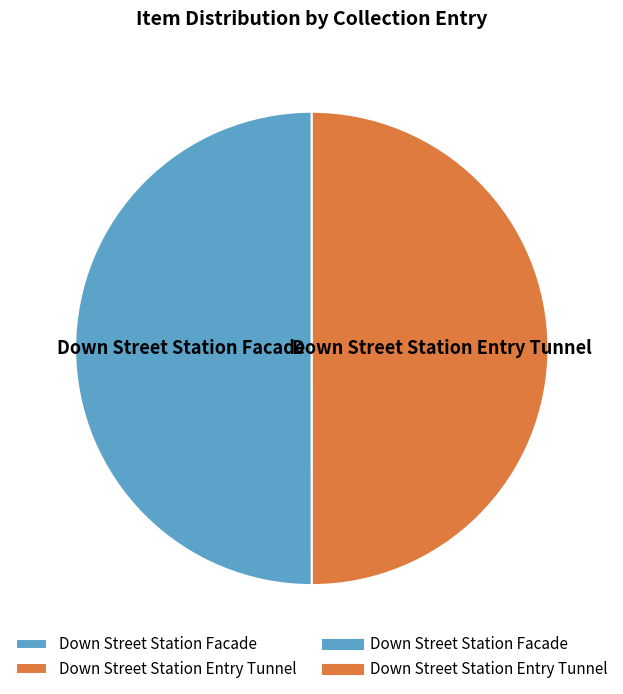

Is it true that Down Street Station Facade is 50% of the pie?

True